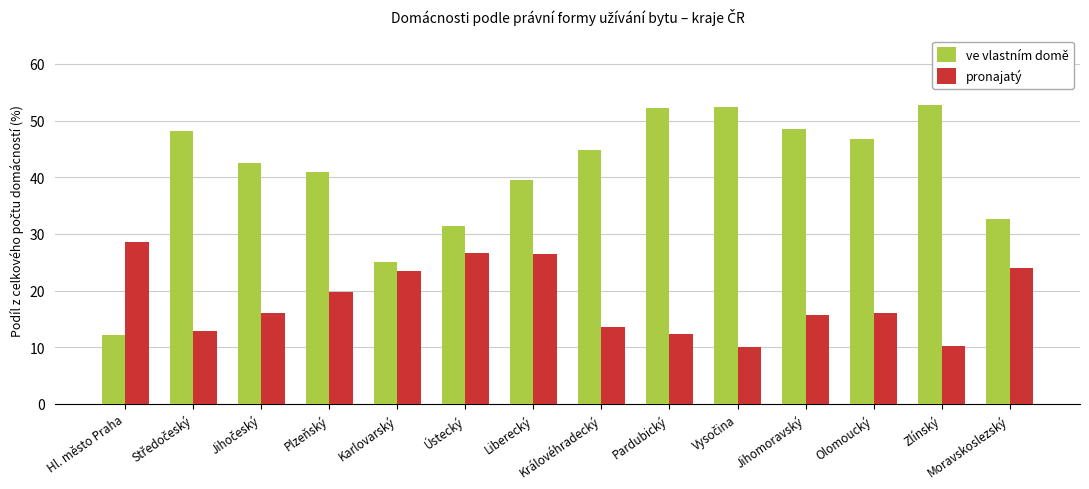

How many data points in ve vlastním domě are above 44?

7